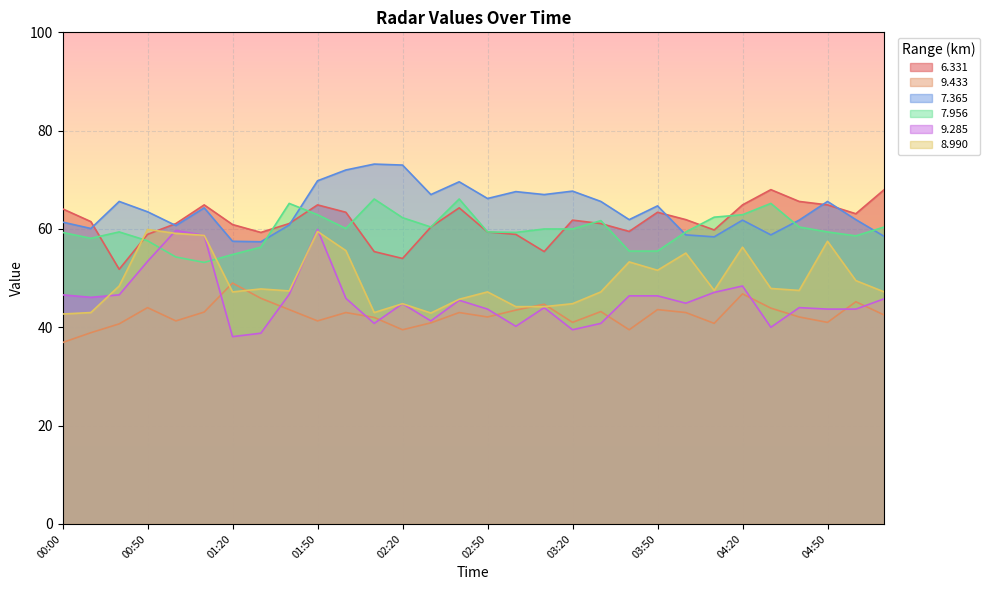

At which category does 8.990 reach its first local peak?

00:50